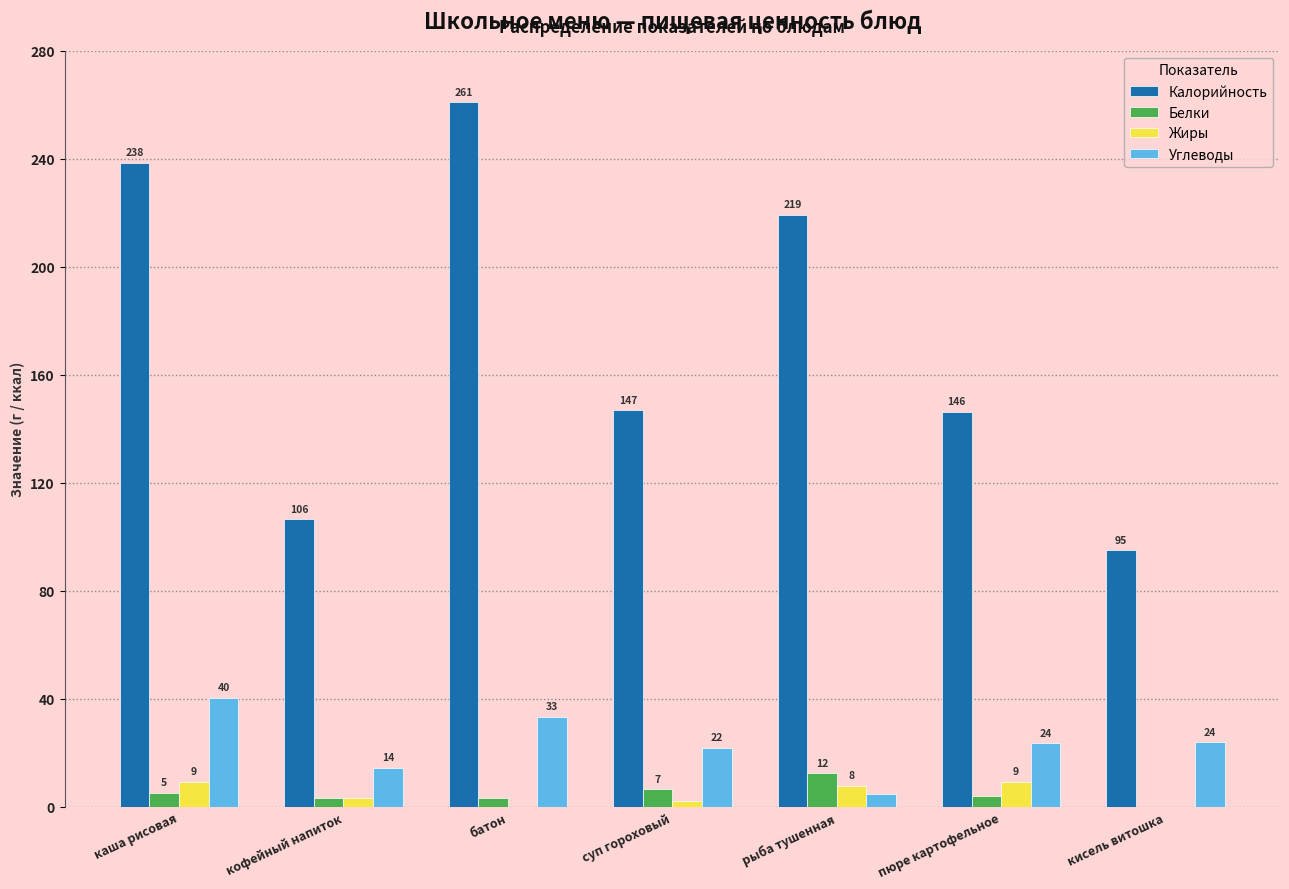

What are all the series names shown in the legend?

Калорийность, Белки, Жиры, Углеводы